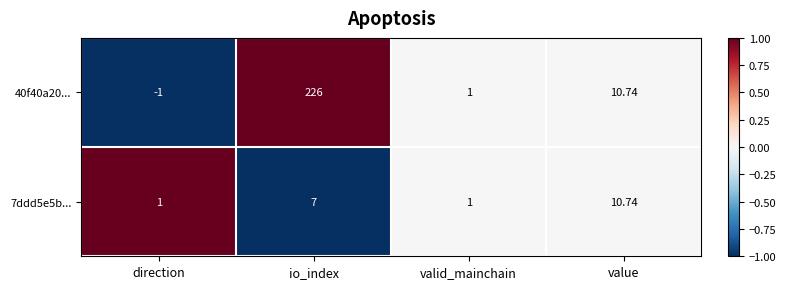

Count the number of data series in this chart.

2